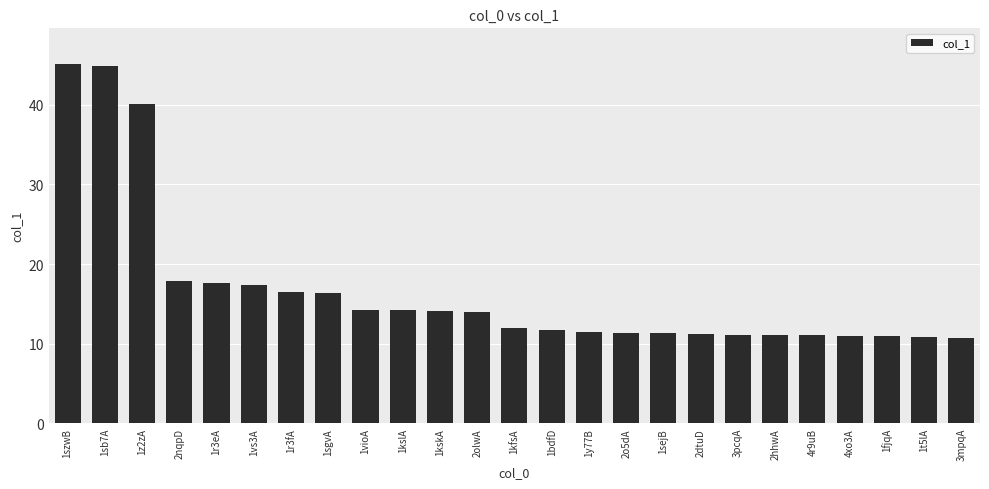

What is the difference between the values at 4r9uB and 1fjqA?

0.1